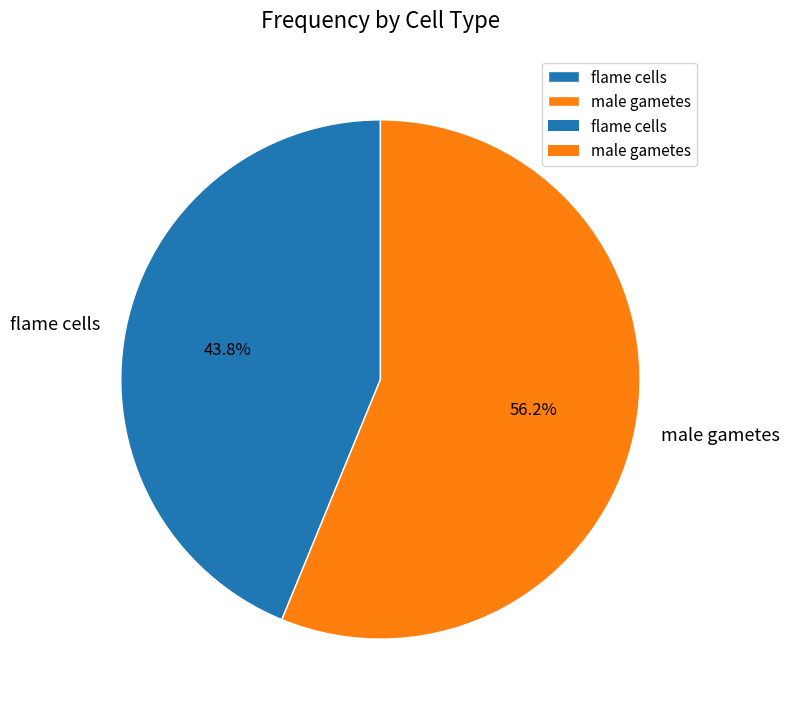

To the nearest percent, what is the average slice percentage?

50%